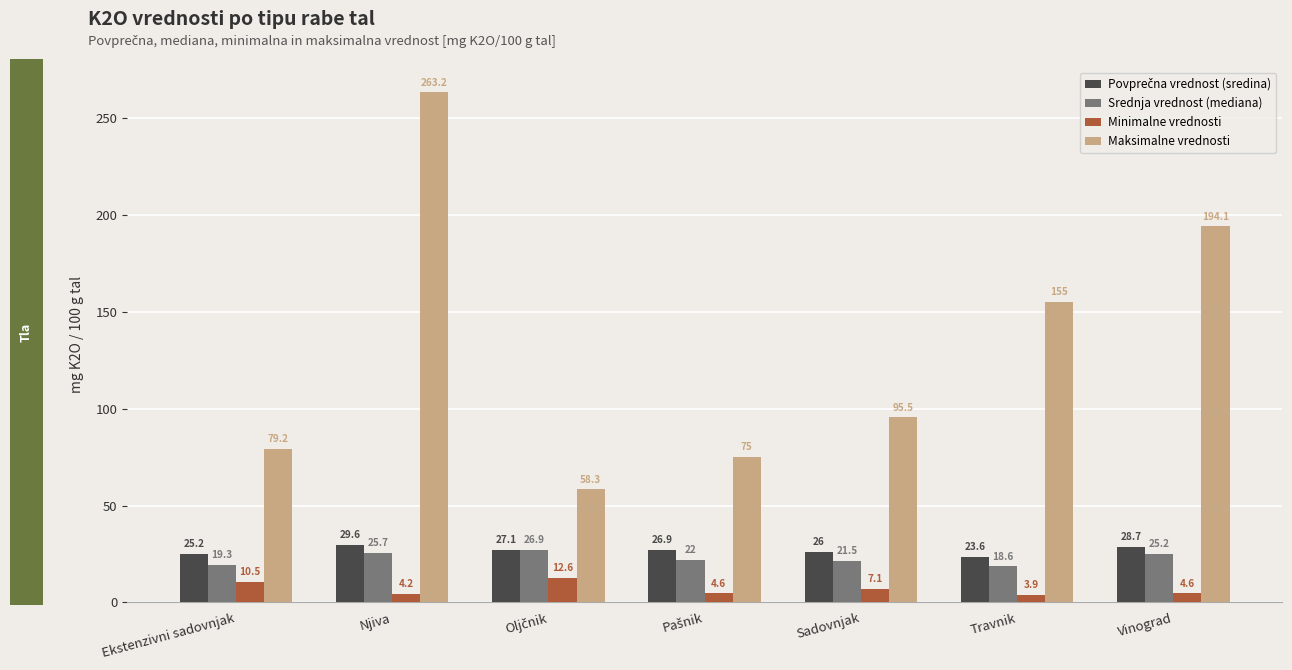

Which series has the largest total across all categories?

Maksimalne vrednosti